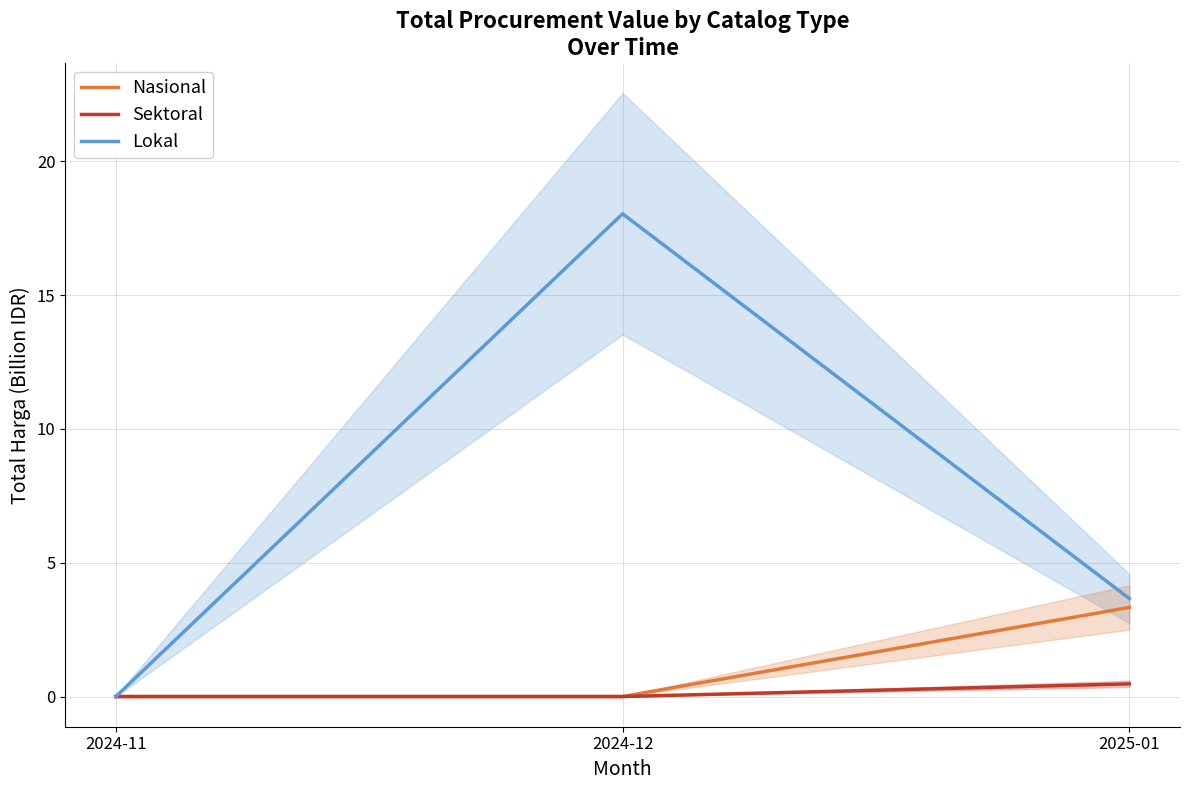

What is the difference between the maximum and minimum values in the Sektoral series?

0.5